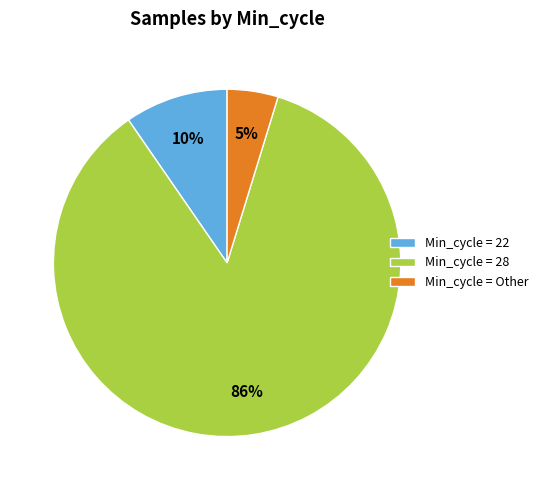

How many slices are in this pie chart?

3